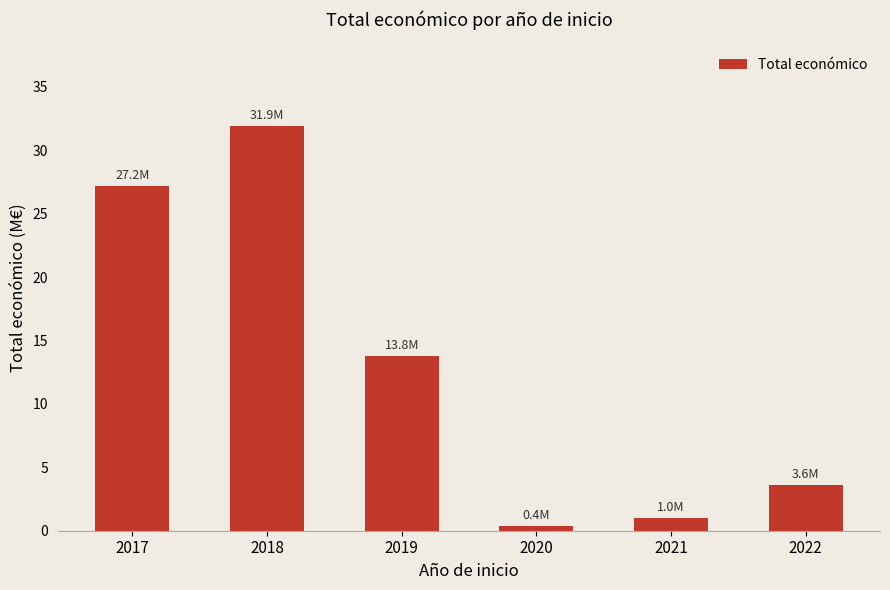

At which label does the data first exceed 13?

2017